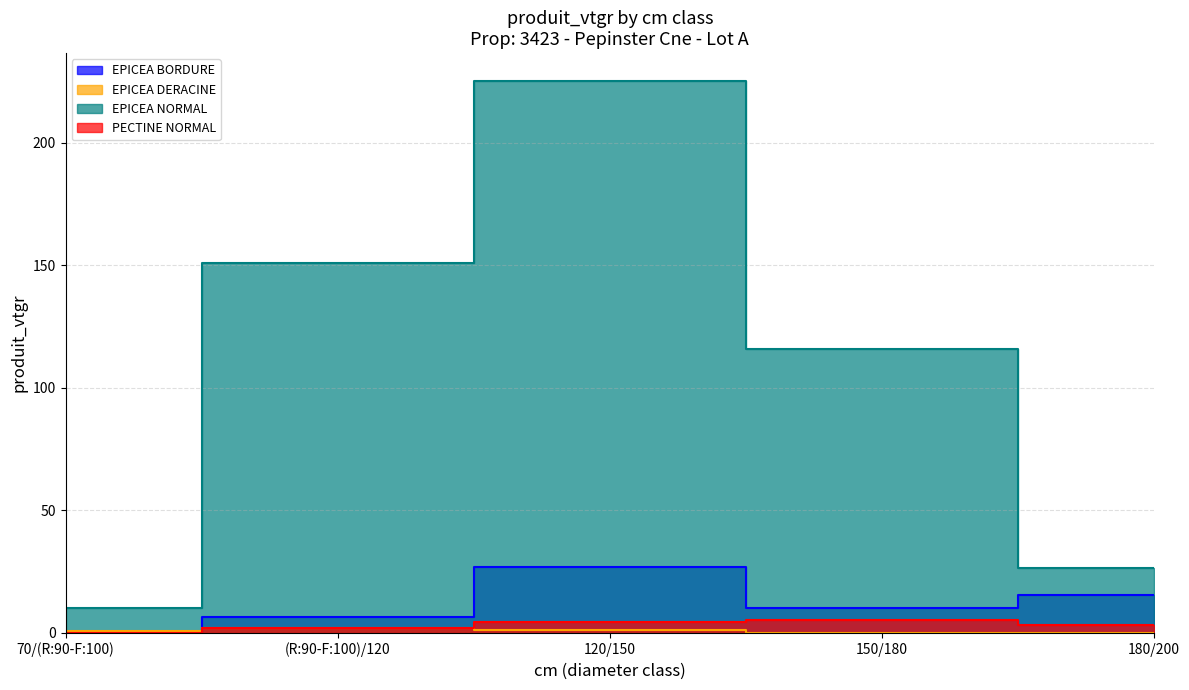

What is the total value across all series at 120/150?

257.9